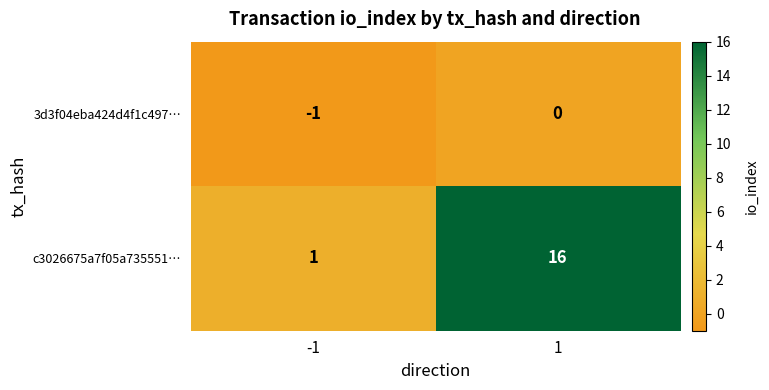

The value of 3d3f04eba424d4f1c497… at 1 is 1. True or false?

False